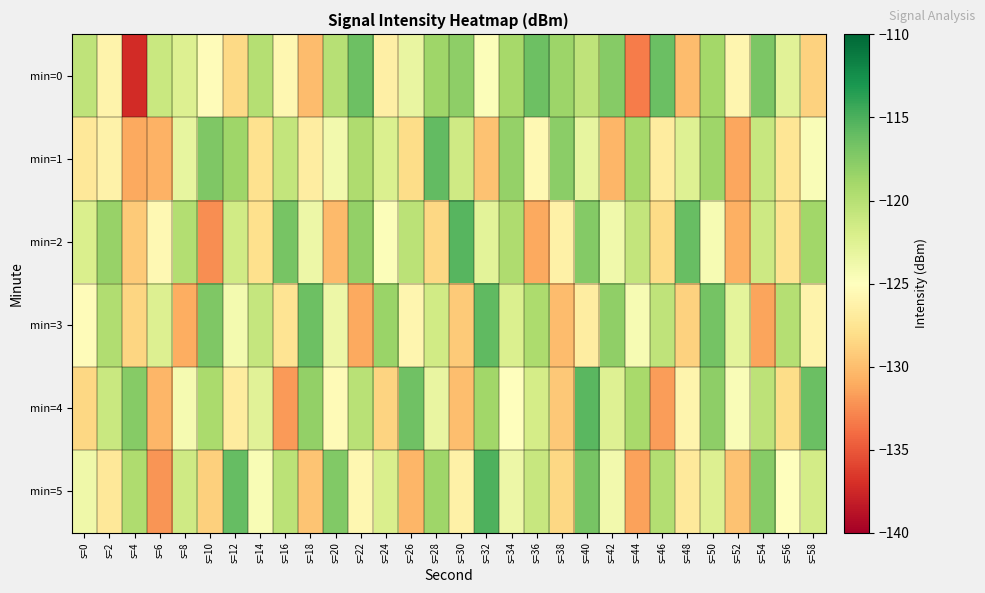

Which label corresponds to the largest value in the chart?

s=32